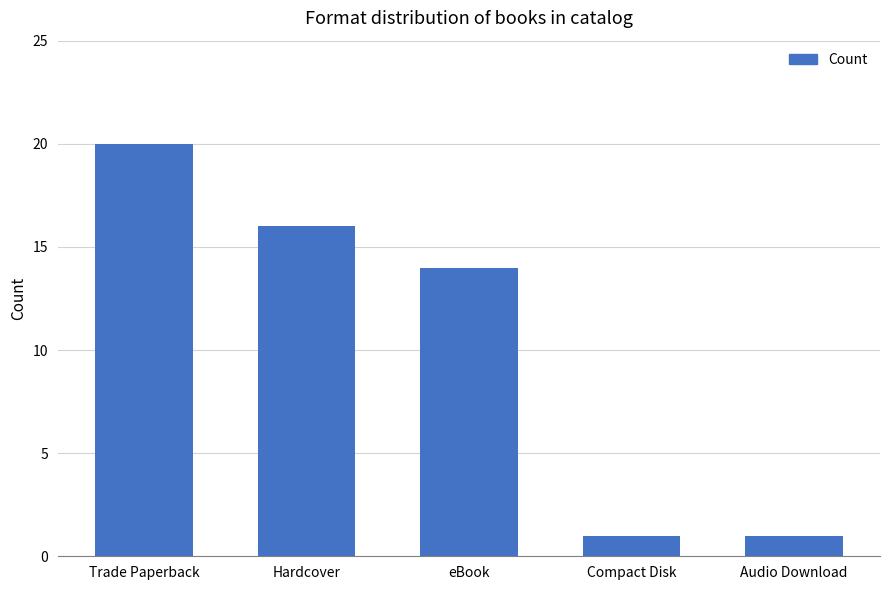

What is the greatest value displayed?

20